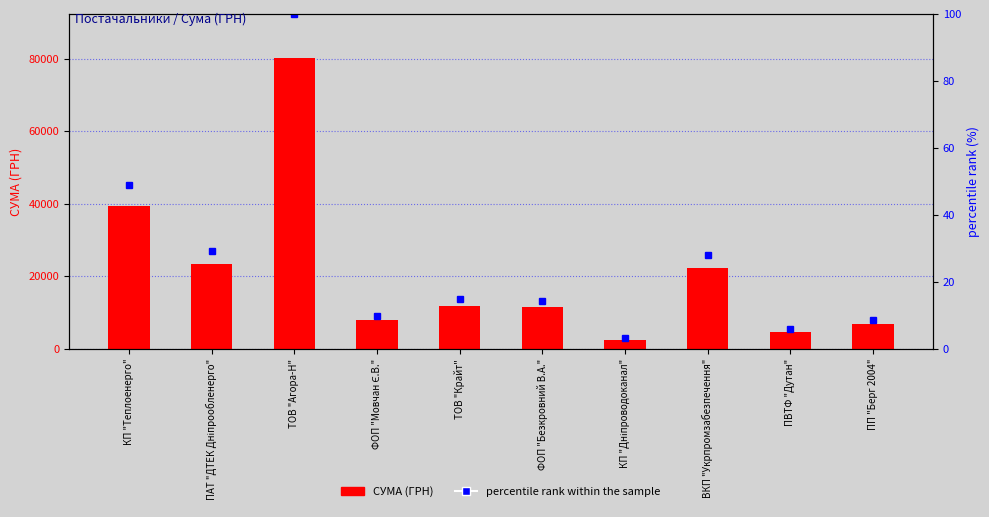

What is the sum of the СУМА (ГРН) values at ПВТФ "Дутан" and ТОВ "Агора-Н"?

85047.1